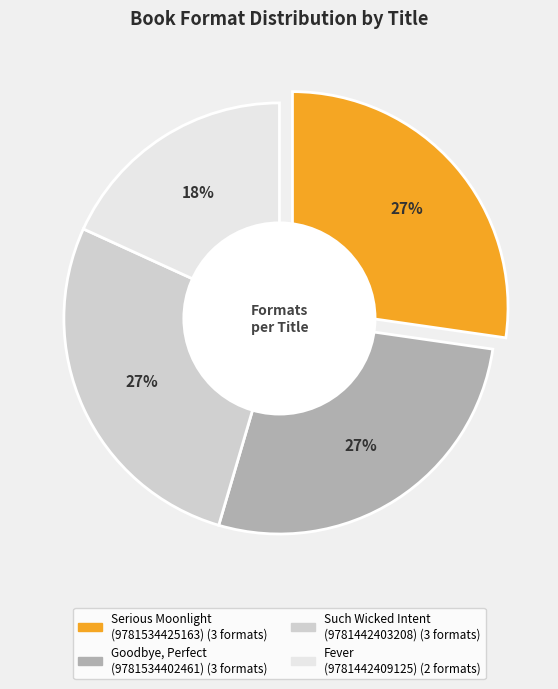

How many segments does this pie chart have?

4